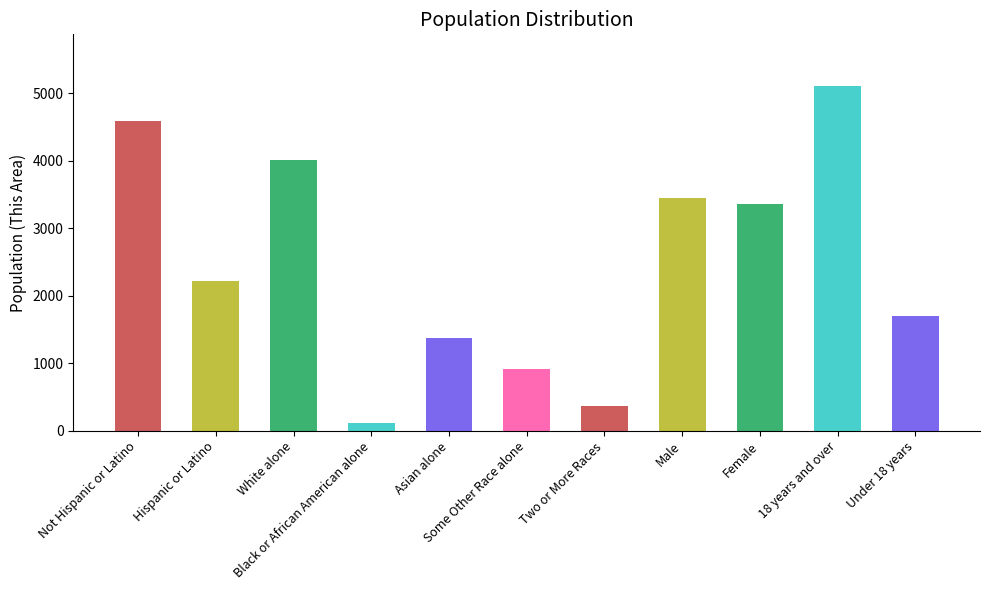

The chart shows a value of 1372 at Asian alone. True or false?

True